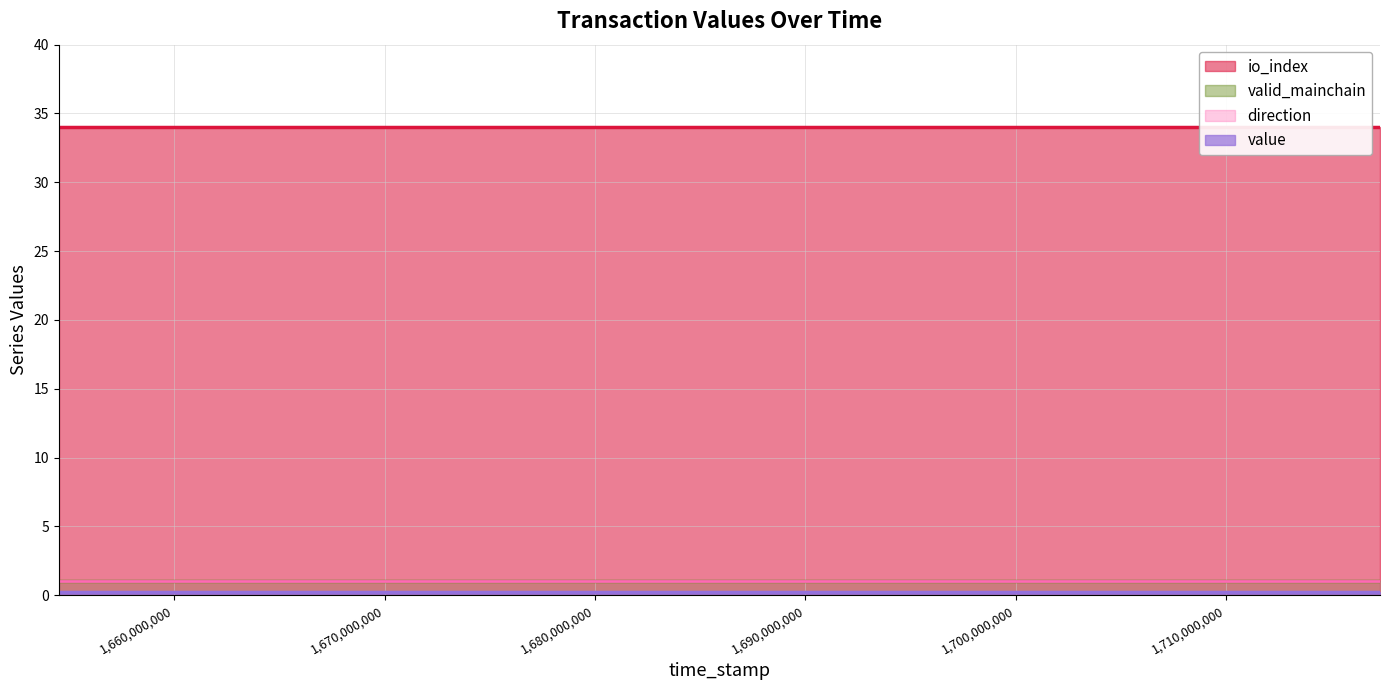

How many lines are shown in the chart?

4